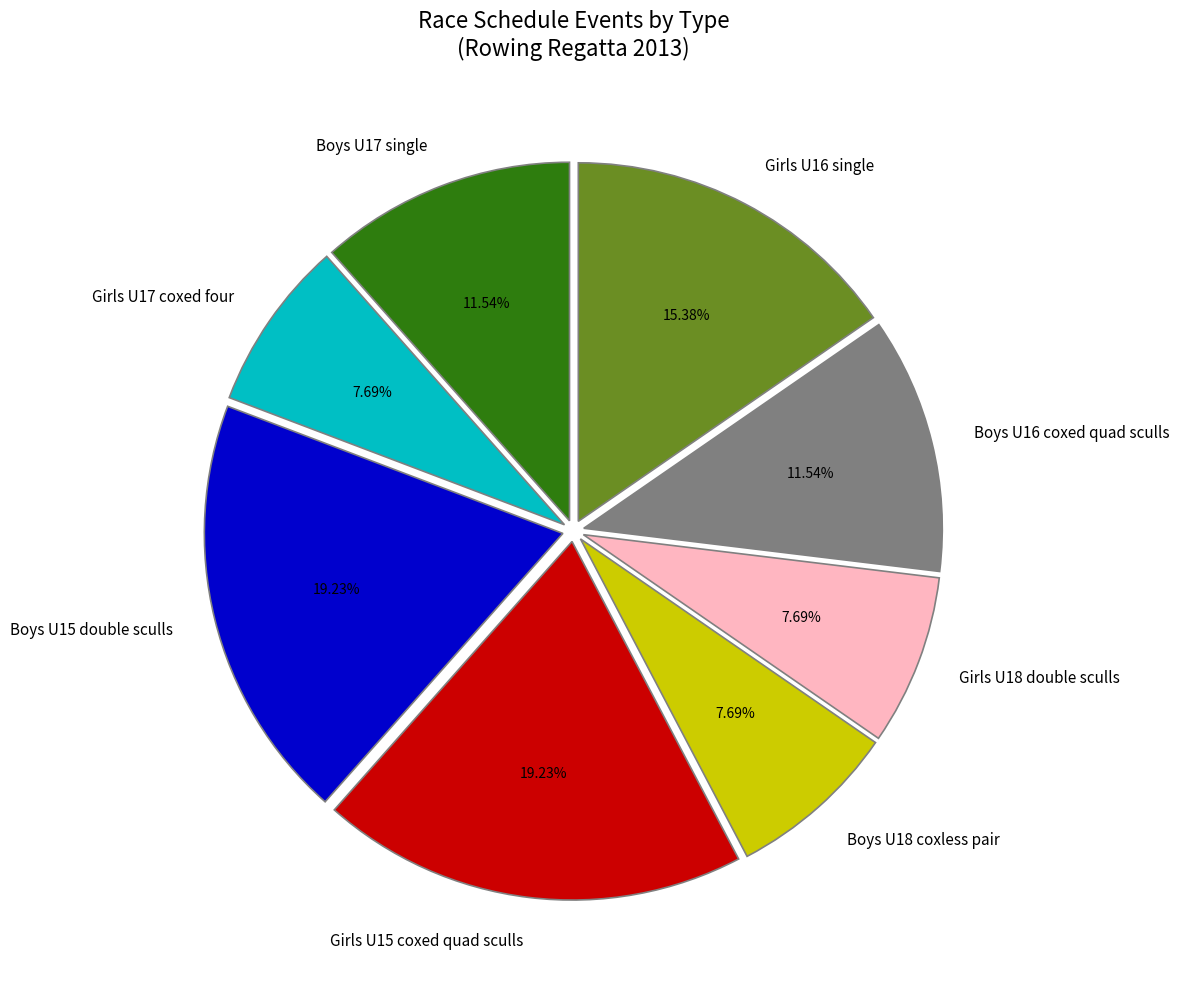

How many slices are in this pie chart?

8